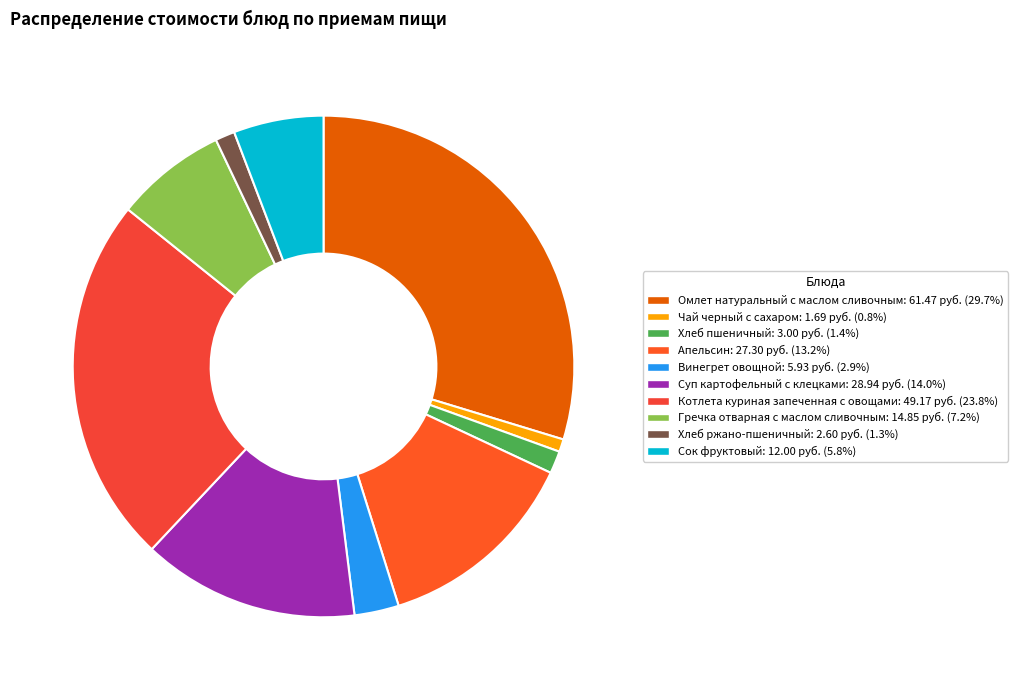

What percentage do Котлета куриная запеченная с овощами and Гречка отварная с маслом сливочным together represent?

30.9%